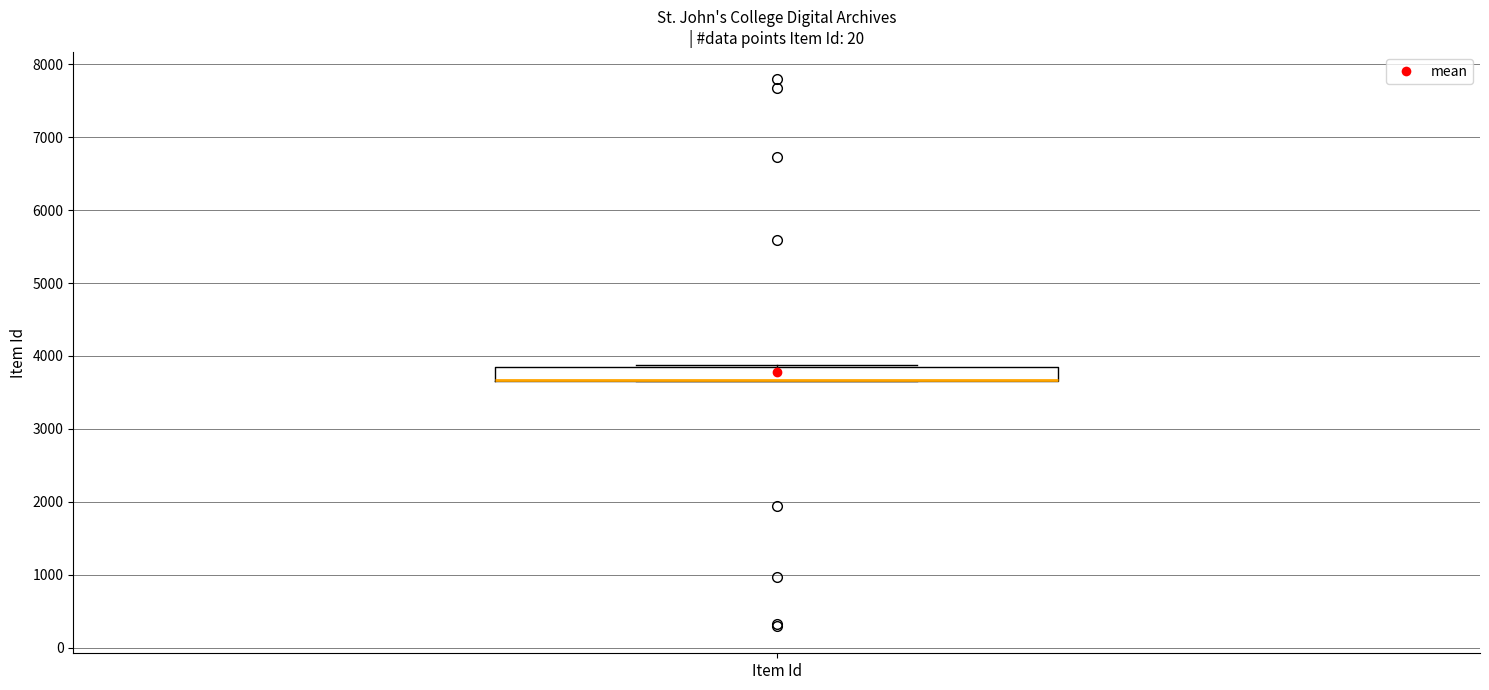

Transcribe this box plot: give where the median line is, the range the box spans, and where the two whiskers end, as read against the y-axis. The values are not printed on the chart, so give them approximately, as read against the axis.

median 3700 (drawn on the box's lower edge), box 3700 to 3800, whiskers 3700 to 3900